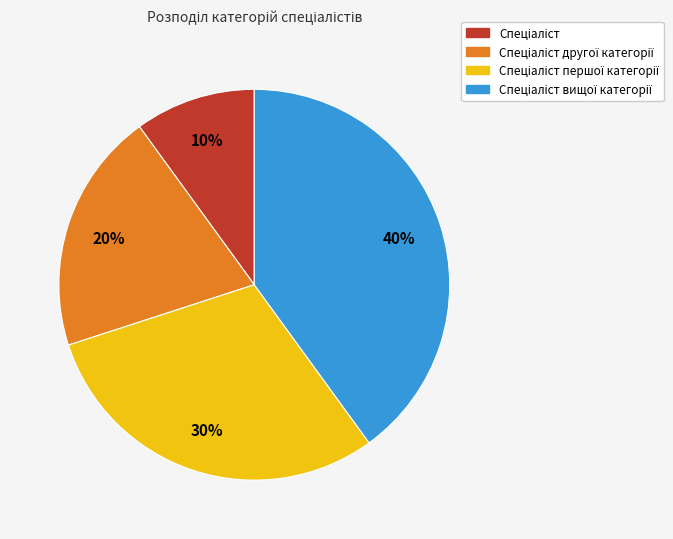

Is there a majority slice in this chart?

No